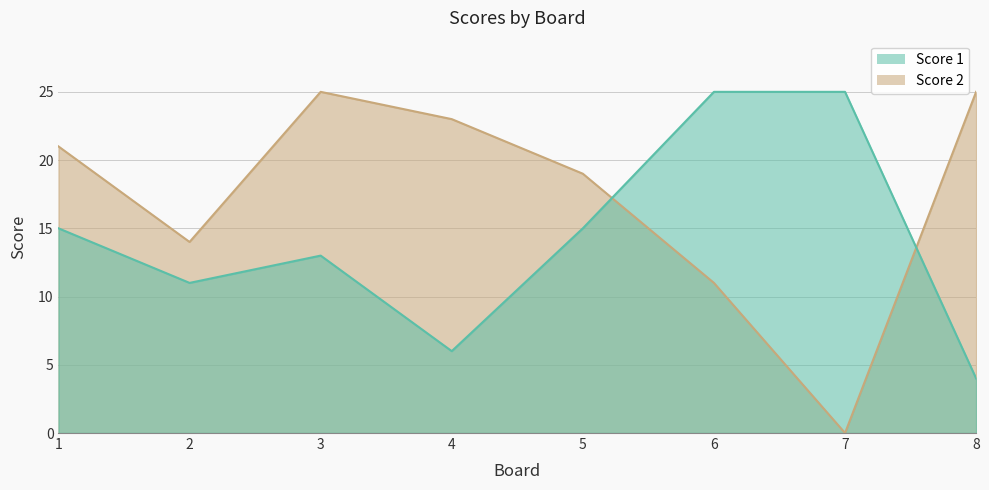

At which category does Score 2 reach its first local peak?

3